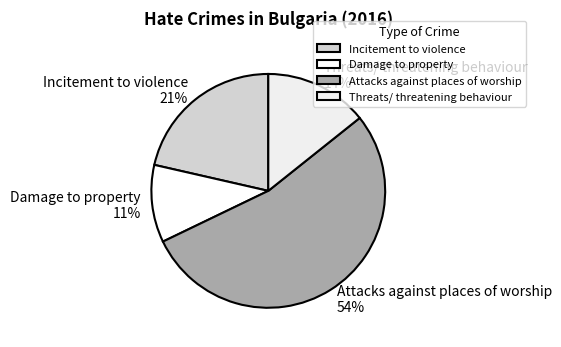

Rank the categories by value from highest to lowest.

Attacks against places of worship, Incitement to violence, Threats/ threatening behaviour, Damage to property